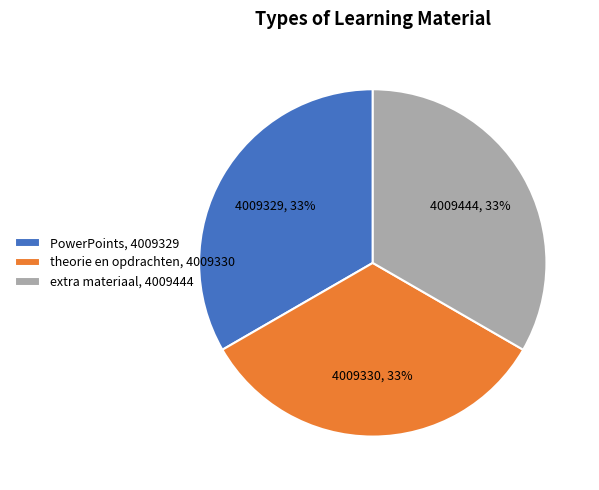

Is the sum of extra materiaal and theorie en opdrachten greater than half?

Yes